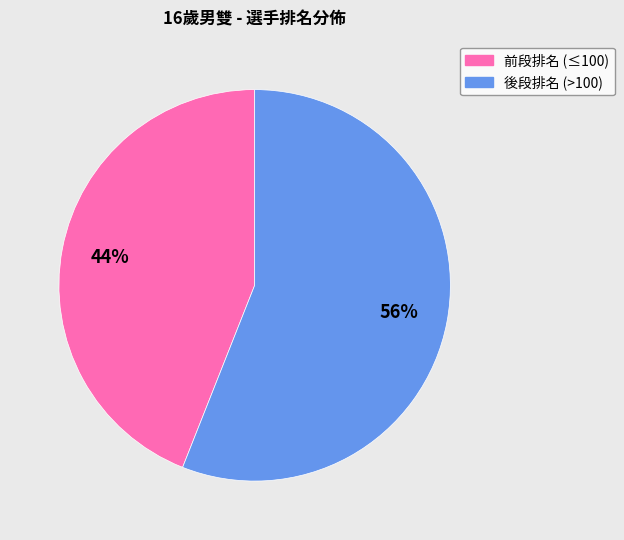

Is there any slice that represents more than half of the pie?

Yes